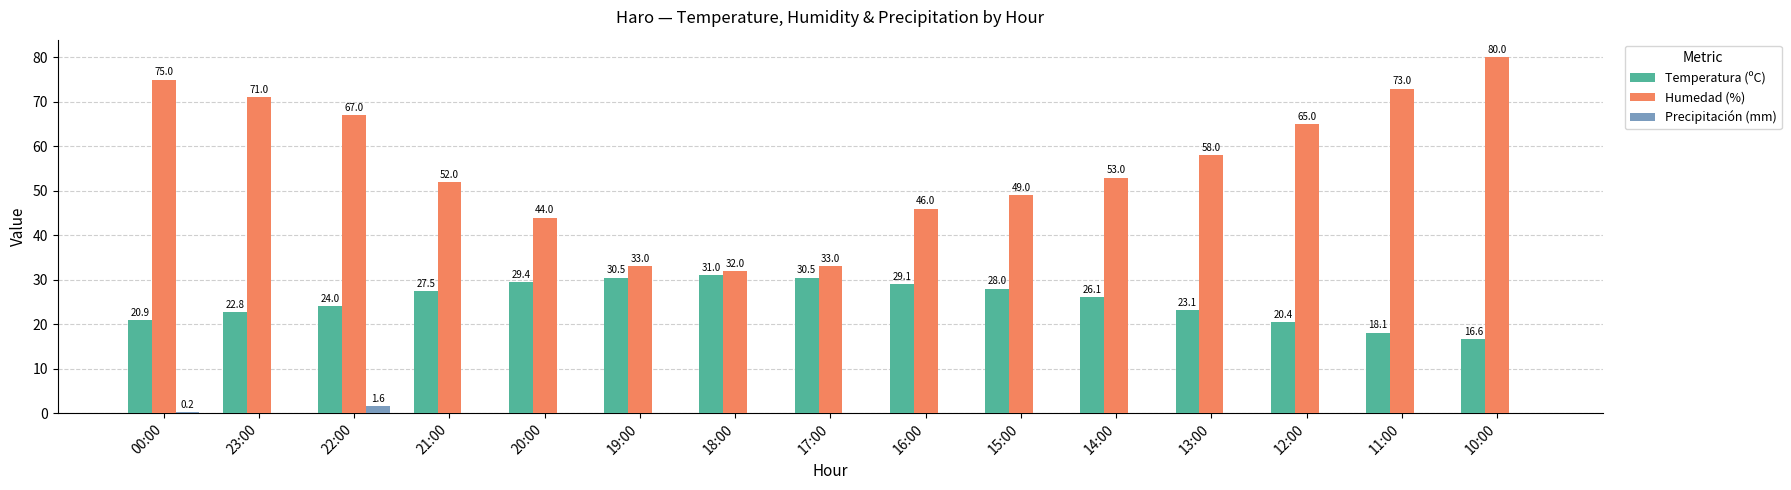

How many distinct data groups are displayed?

3